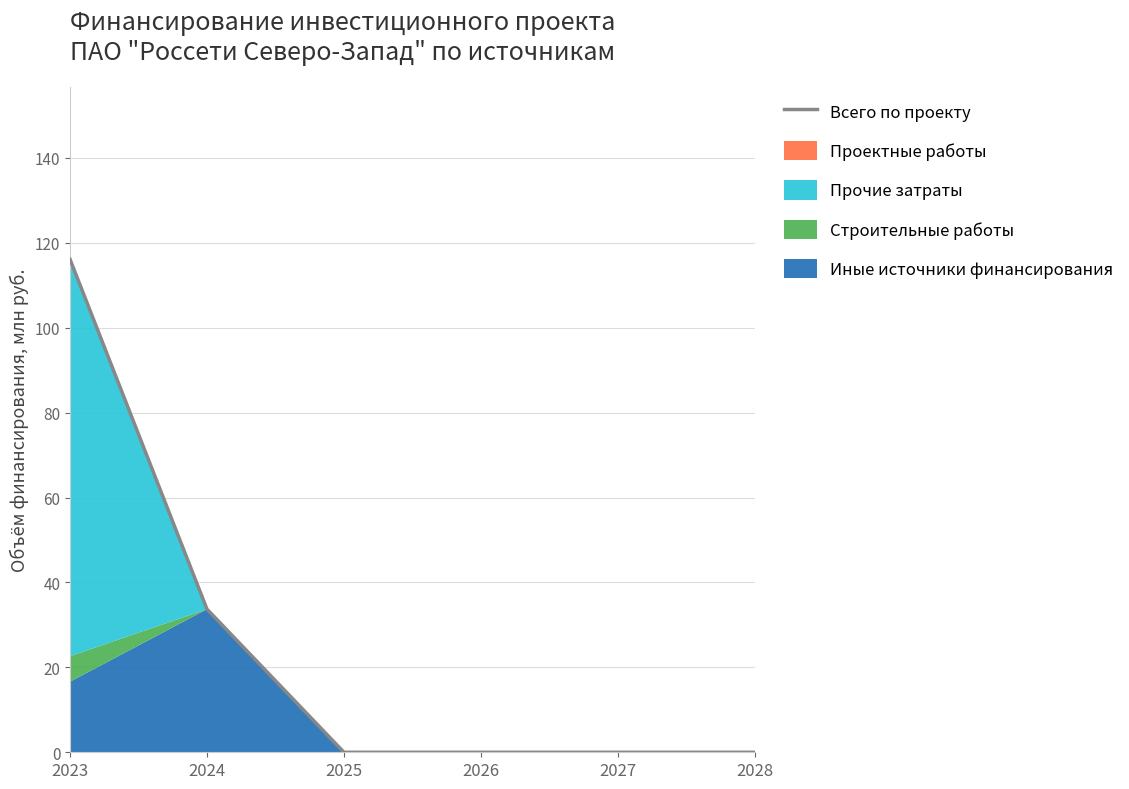

Rank the categories by value from highest to lowest.

2023, 2024, 2025, 2026, 2027, 2028